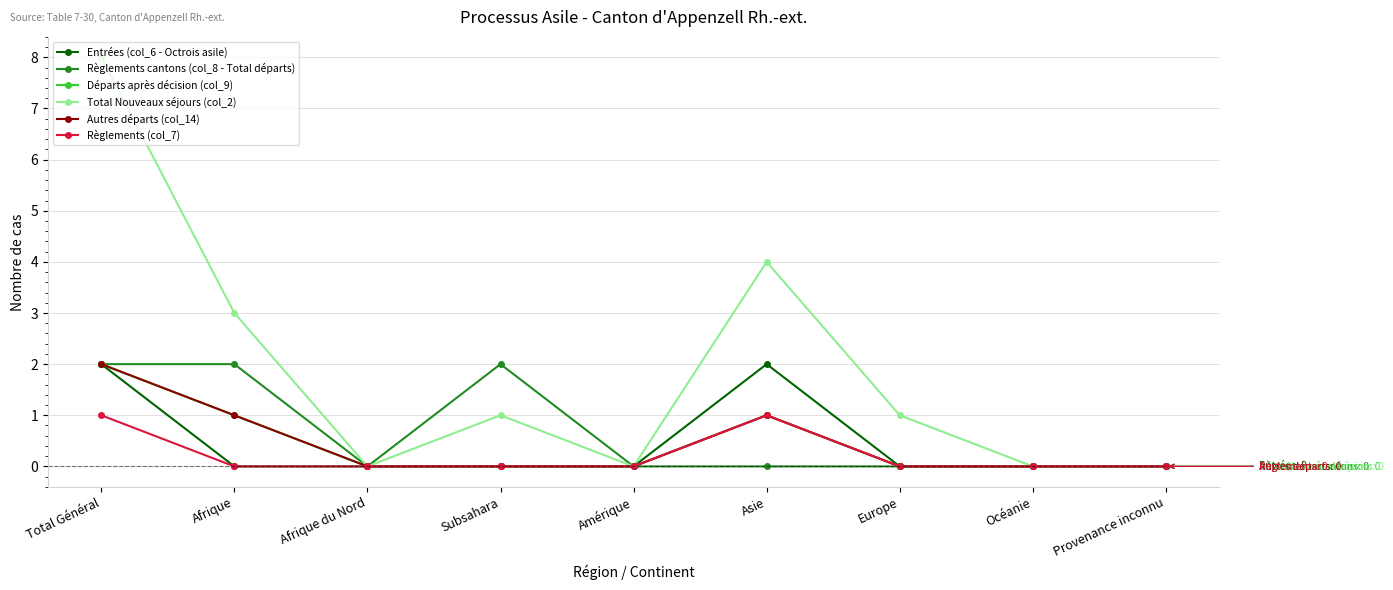

What is the difference between the maximum and minimum values in the Règlements (col_7) series?

1